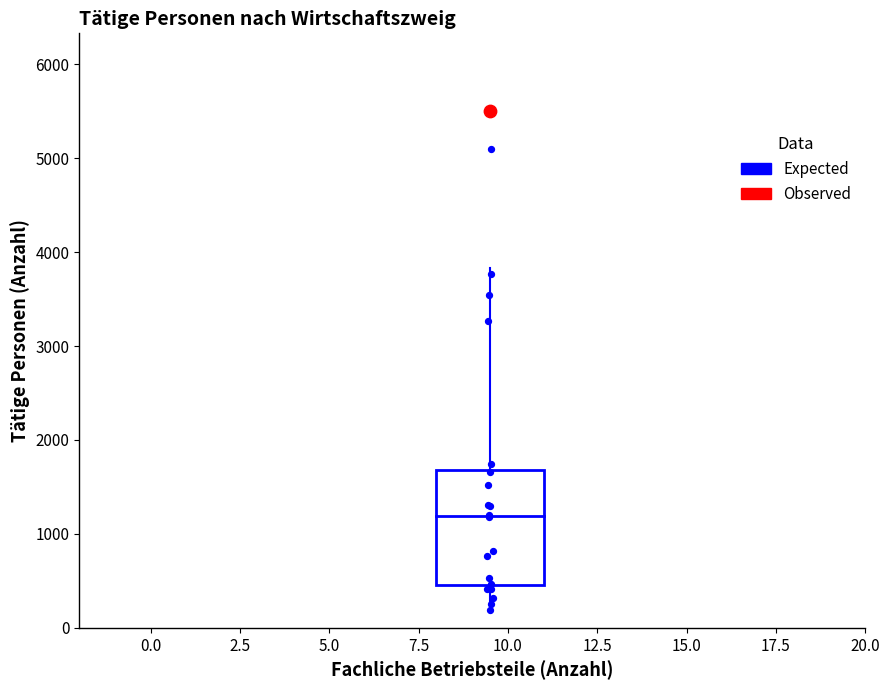

What are all the series names shown in the legend?

Expected, Observed